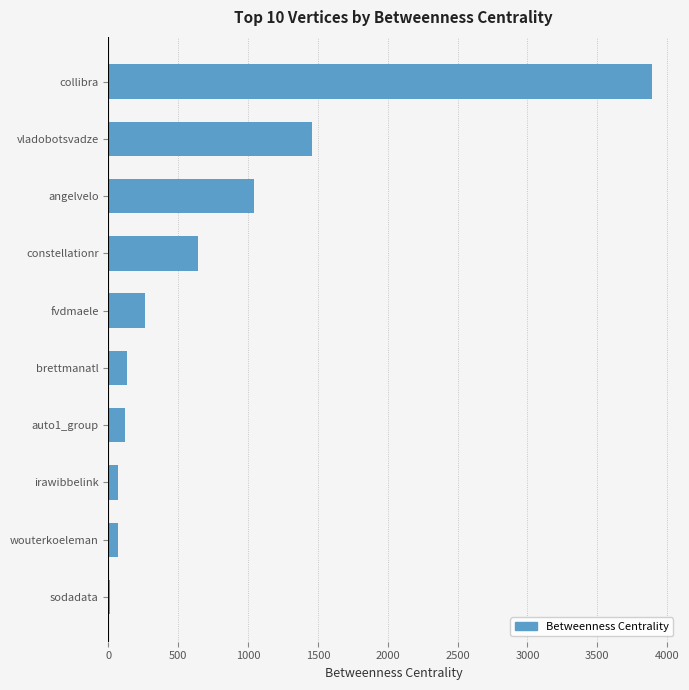

What is the sum of the values at collibra and brettmanatl?

4021.0